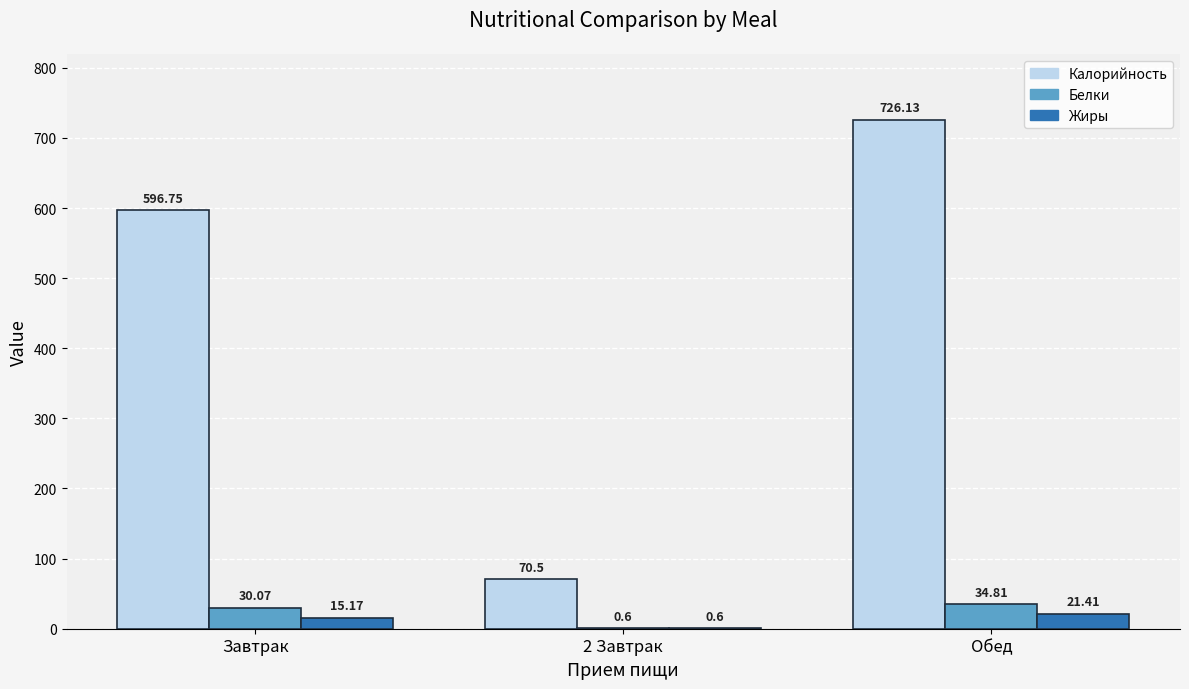

The value of Калорийность at 2 Завтрак is 34.5. True or false?

False